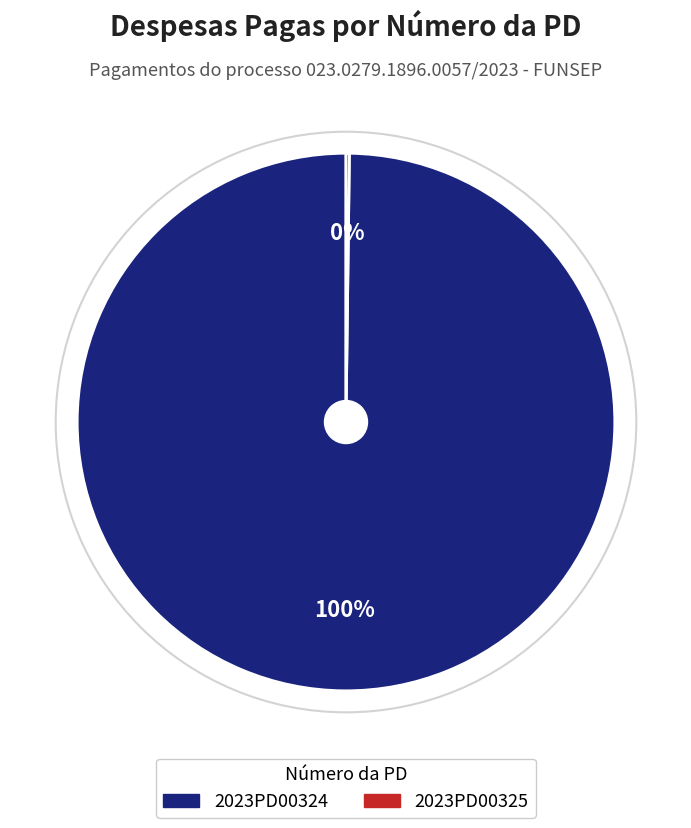

Which category accounts for the majority?

2023PD00324